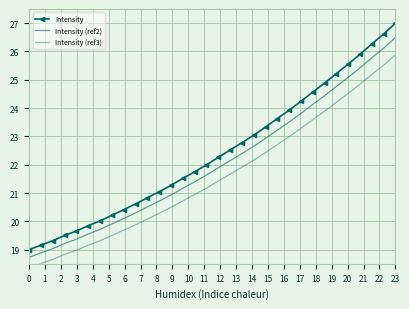

Is it true that Intensity equals 14.5 at 17?

False